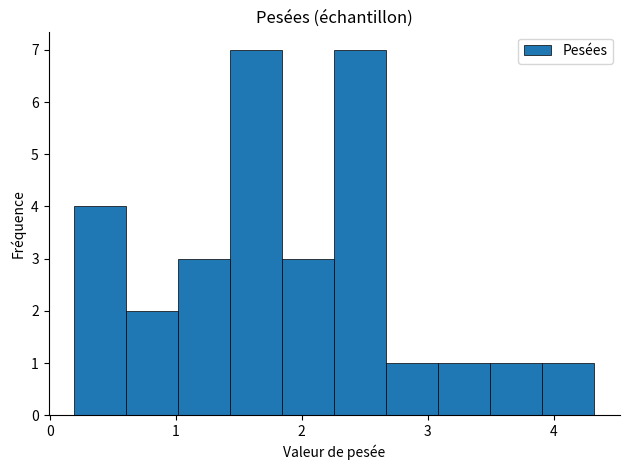

How tall is the bar that spans 3.5 to 3.9 on the x-axis? Neither the bar edges nor the heights are printed on the chart, so give them approximately, as read against the axes.

1